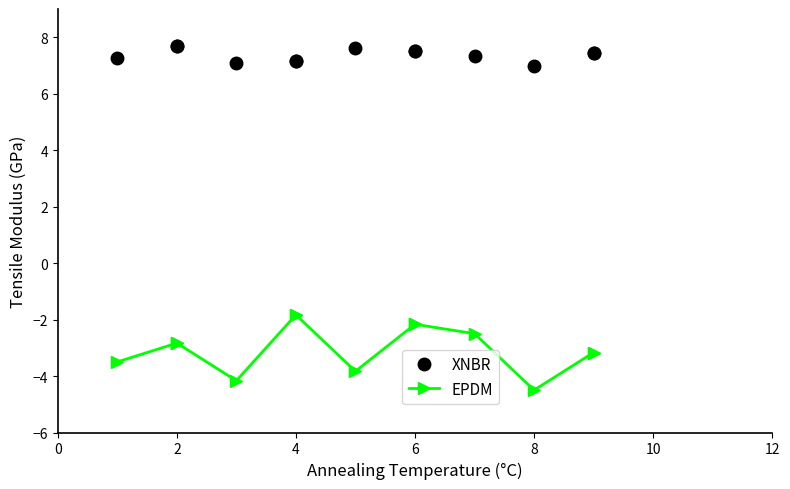

True or false: XNBR and EPDM intersect in this chart.

False